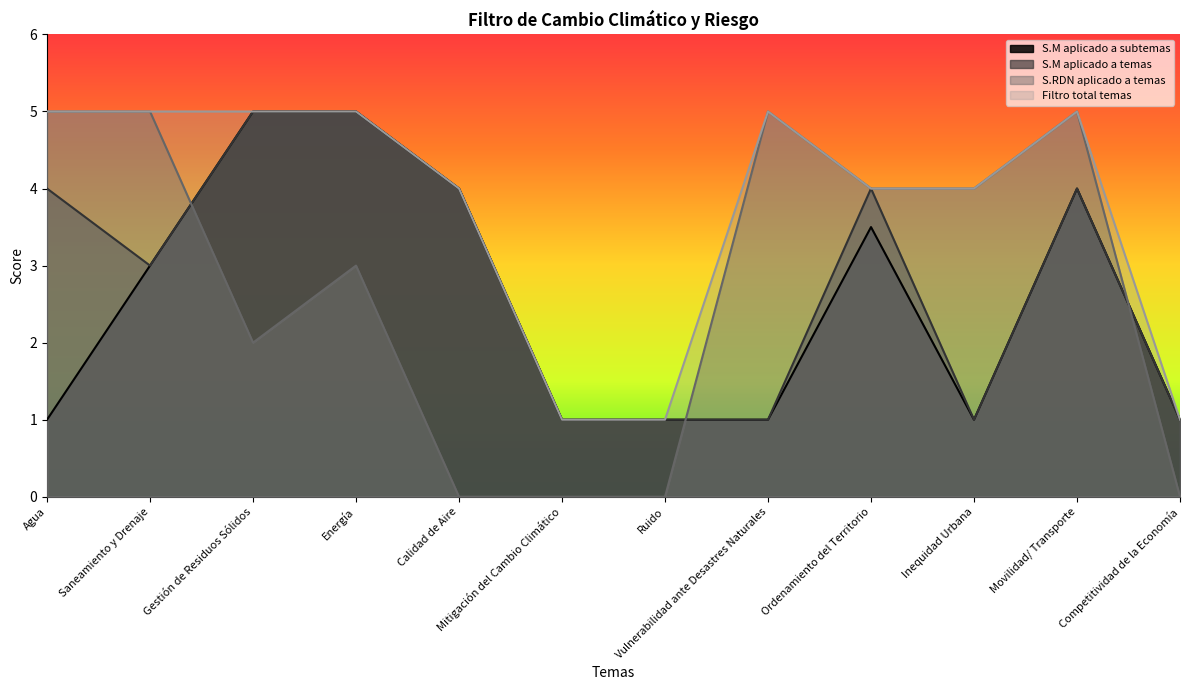

Rank the series by their maximum value, from highest to lowest.

S.M aplicado a subtemas, S.M aplicado a temas, S.RDN aplicado a temas, Filtro total temas